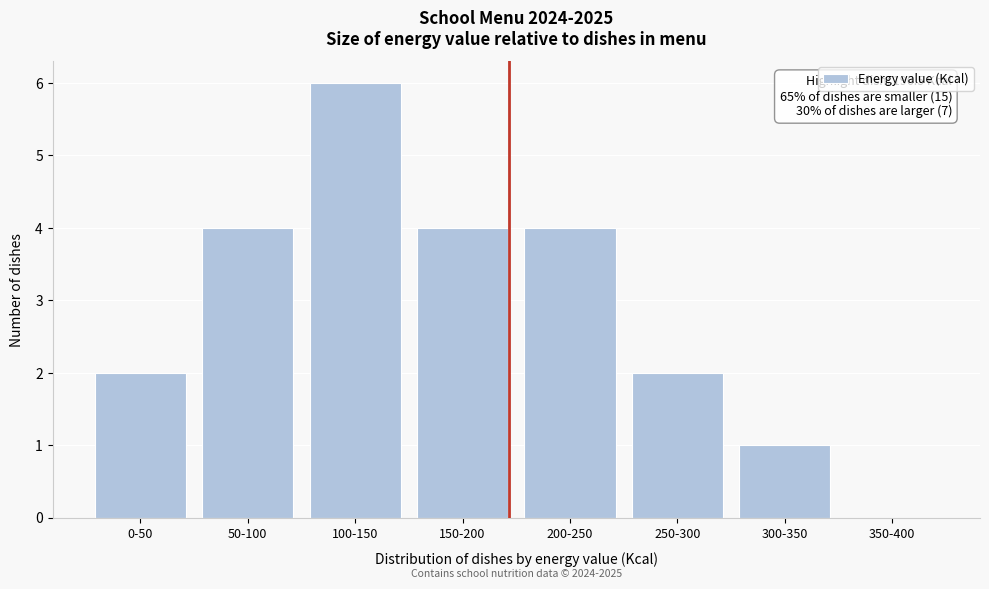

Reading right to left, extract all data points from this chart.

350-400=0	300-350=1	250-300=2	200-250=4	150-200=4	100-150=6	50-100=4	0-50=2